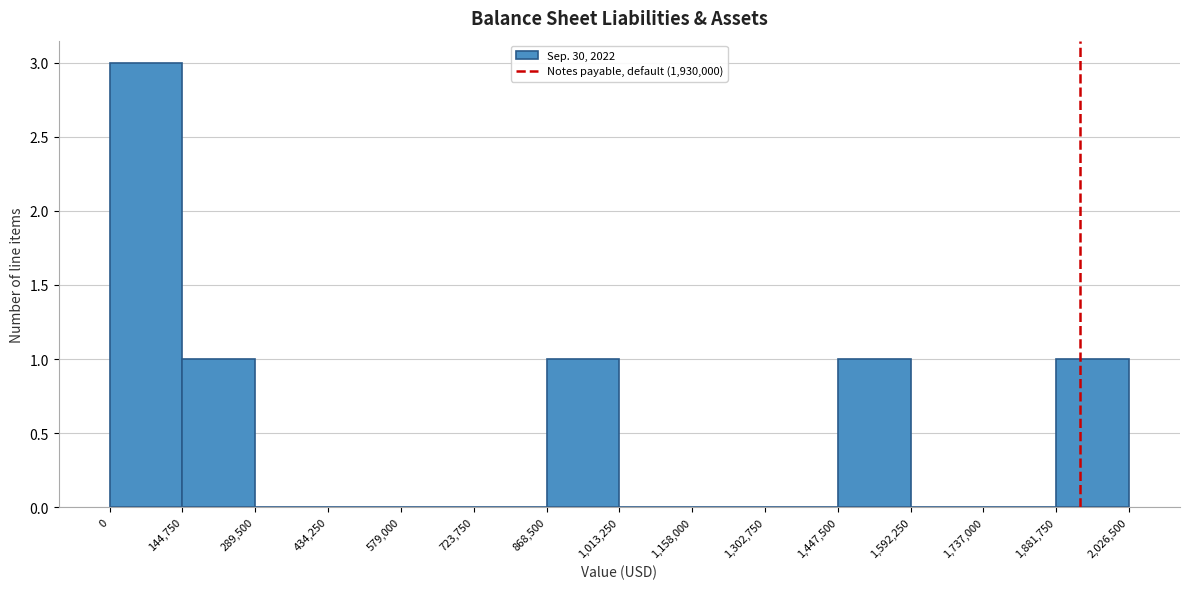

What is the height of the bar covering 1,881,750 to 2,026,500 on the x-axis? The values are not printed on the chart, so give them approximately, as read against the axis.

1